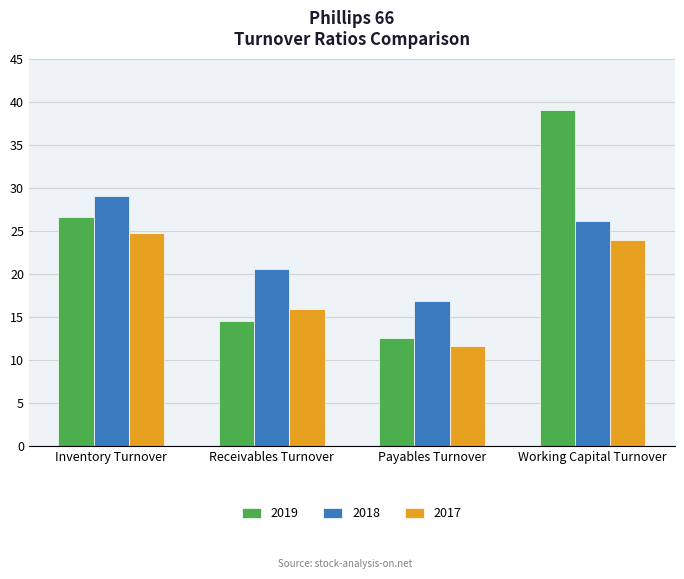

Does the chart contain any negative values?

No